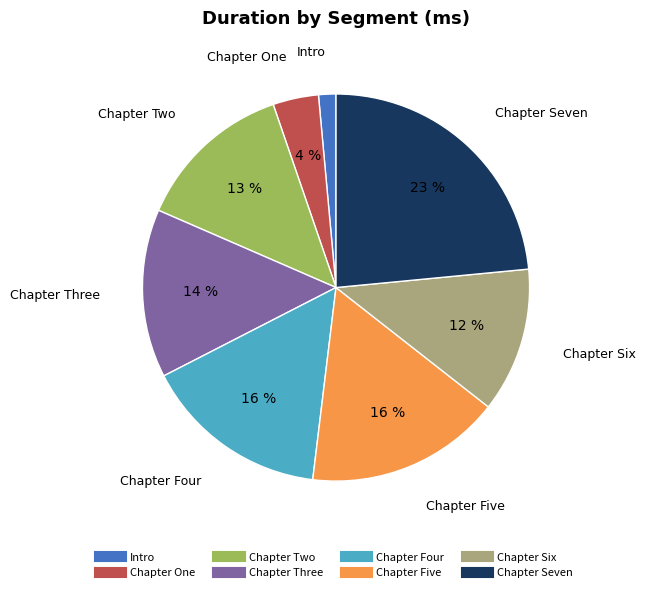

Between Chapter Seven and Chapter One, which is larger?

Chapter Seven